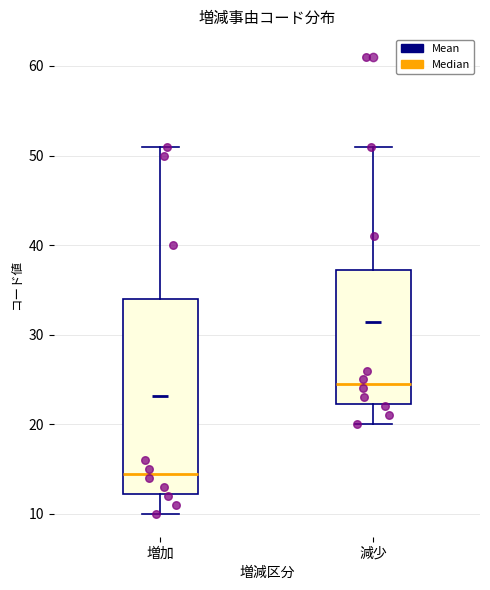

Which box has the highest median line?

減少